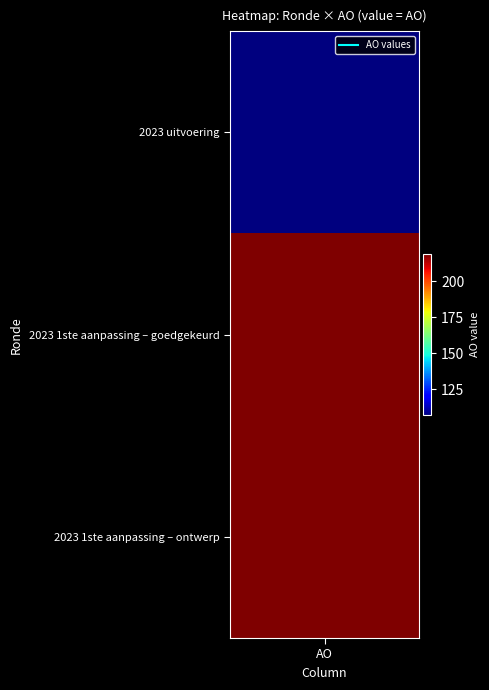

True or false: the data shows 219 at 2023 1ste aanpassing – goedgekeurd.

True